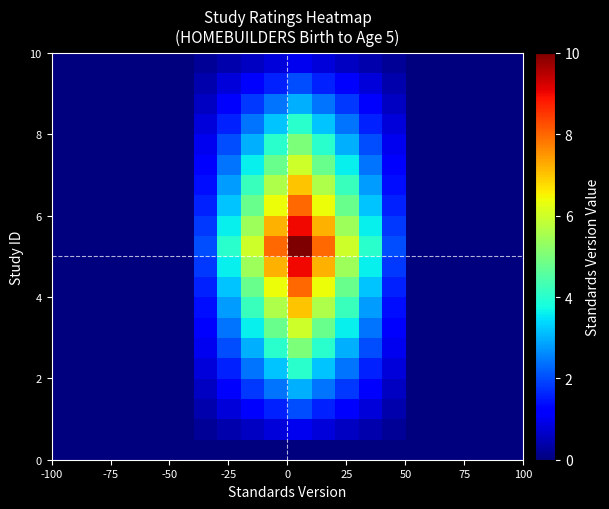

How many series are shown in this chart?

20